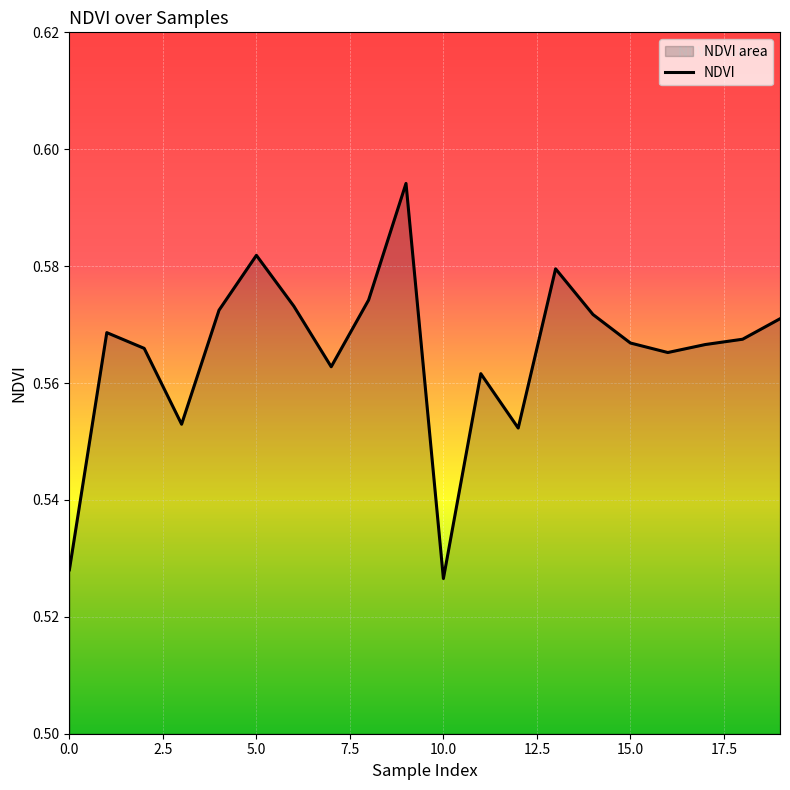

What is the sum of all values?

11.3